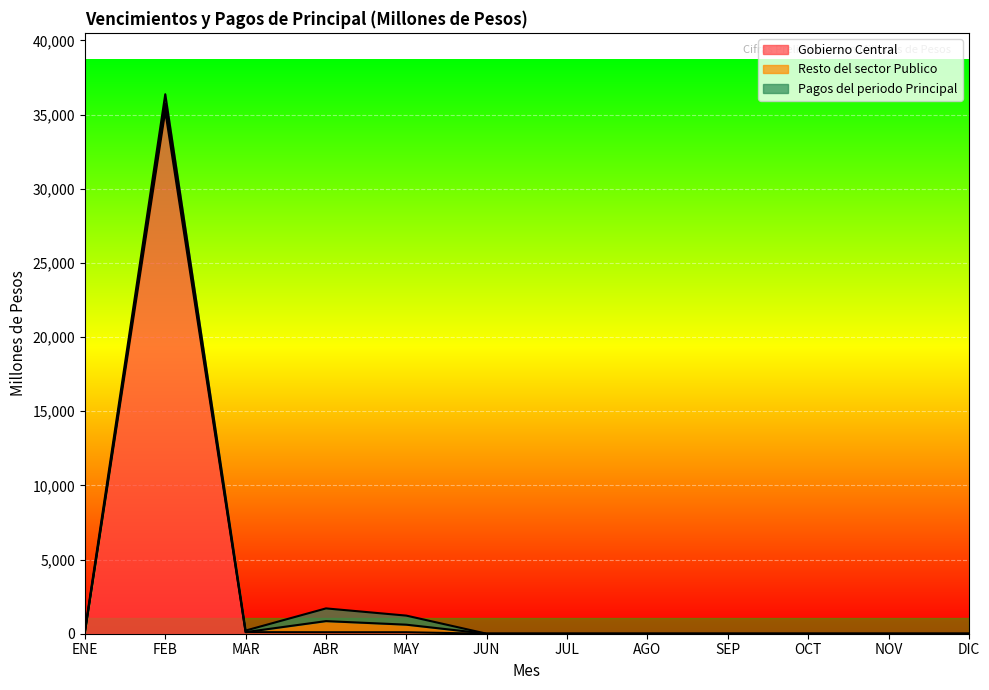

What is the sum of all Resto del sector Publico values?

1779.8